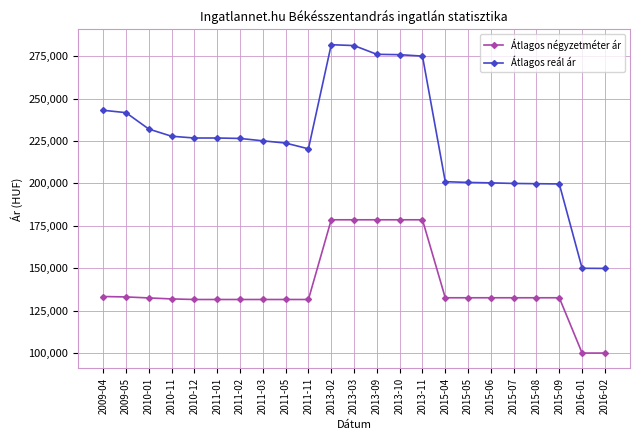

What is the sum of the Átlagos négyzetméter ár values at 2010-11 and 2015-08?

264513